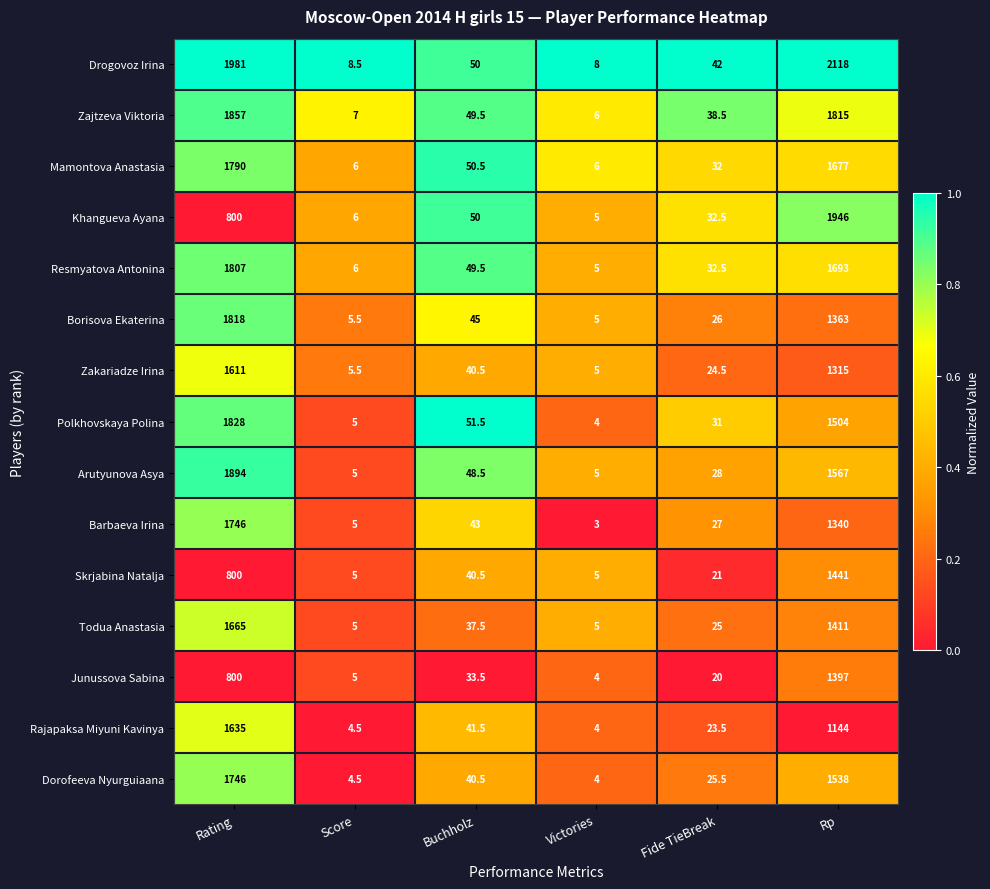

Is it true that Junussova Sabina equals 8.2 at Score?

False